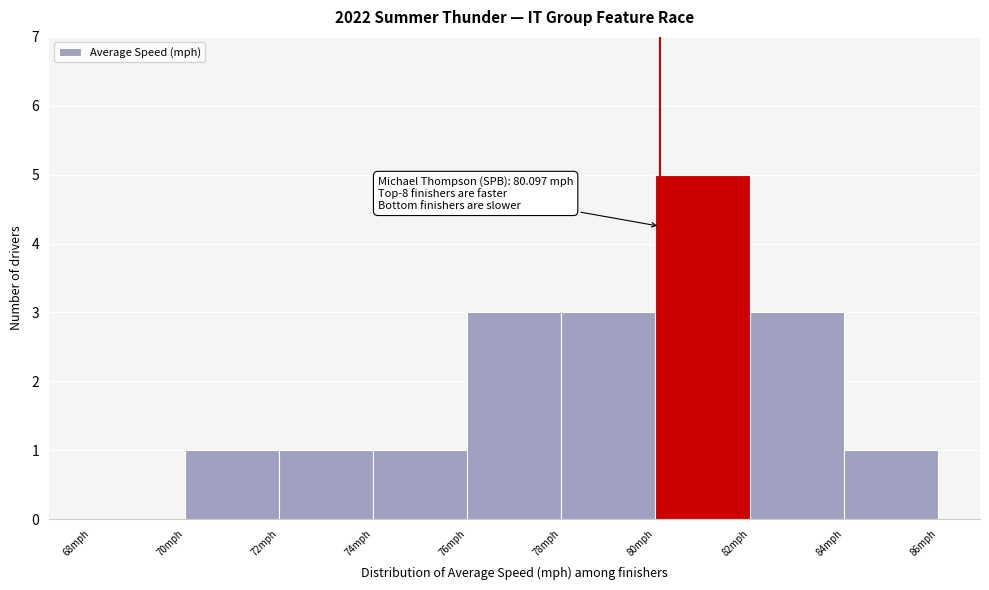

Which range on the x-axis has the tallest bar?

80 to 82